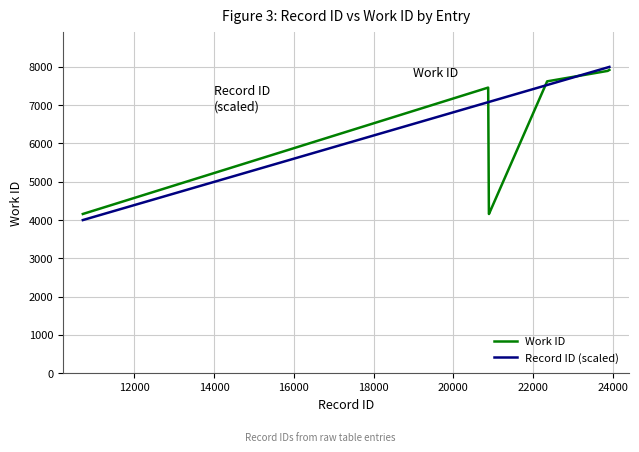

Rank the series by their average value, from highest to lowest.

Record ID (scaled), Work ID